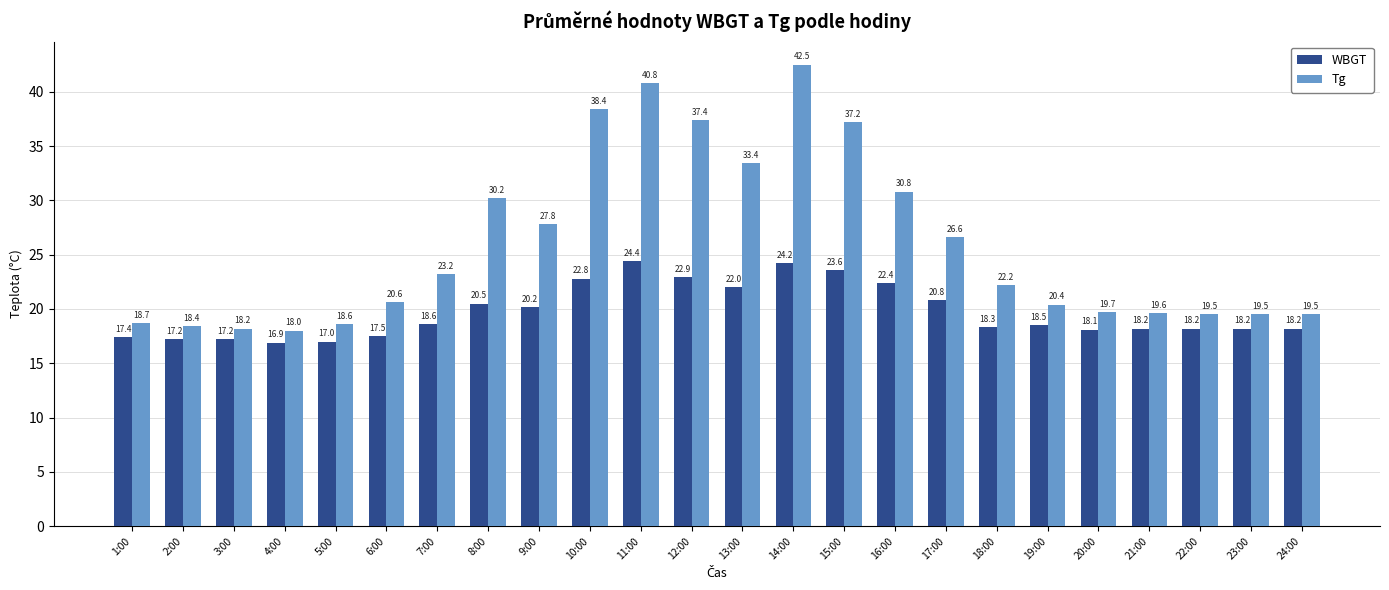

Where is WBGT nearest to the value 20?

9:00